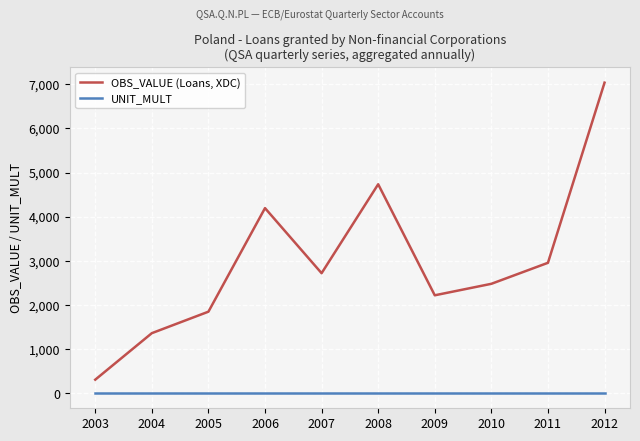

Which series has the widest spread of values?

OBS_VALUE (Loans, XDC)